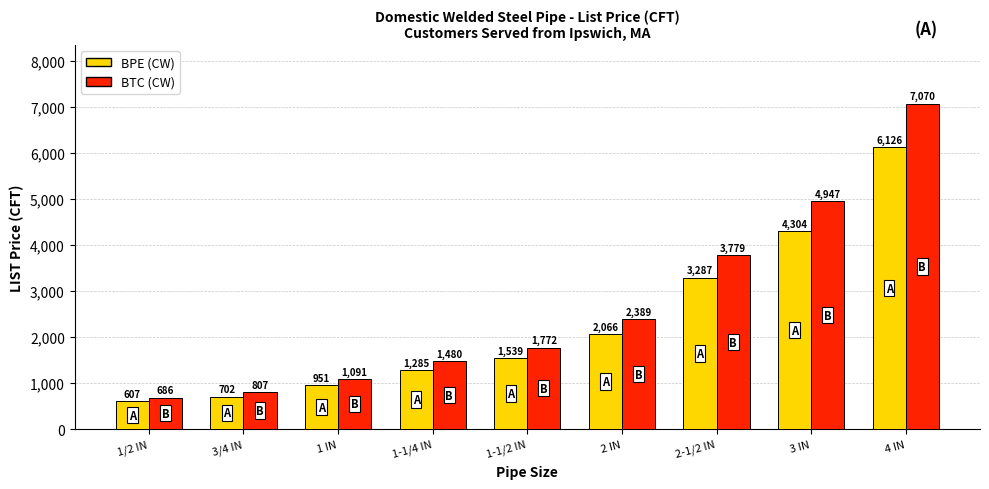

Is it true that BTC (CW) equals 1480.3 at 1-1/4 IN?

True